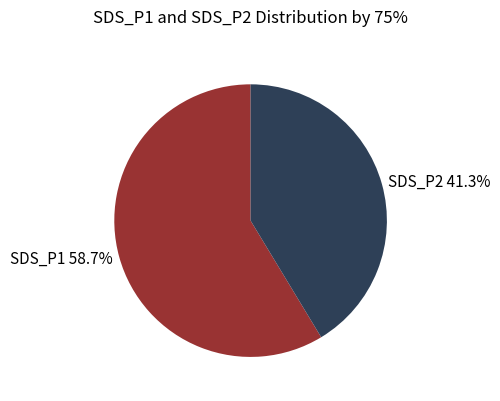

Is there a majority slice in this chart?

Yes